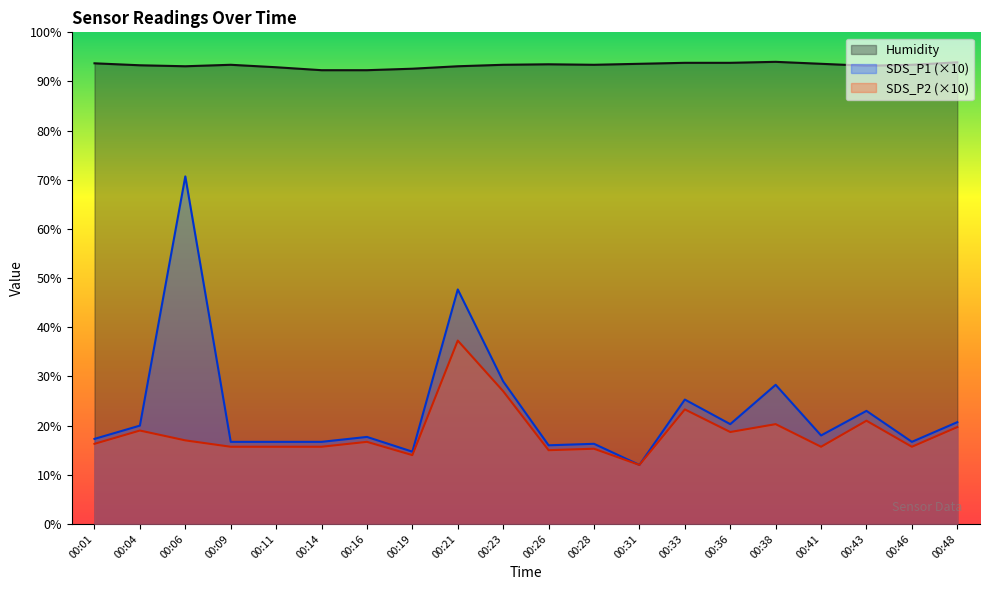

True or false: SDS_P1 and Humidity intersect in this chart.

False